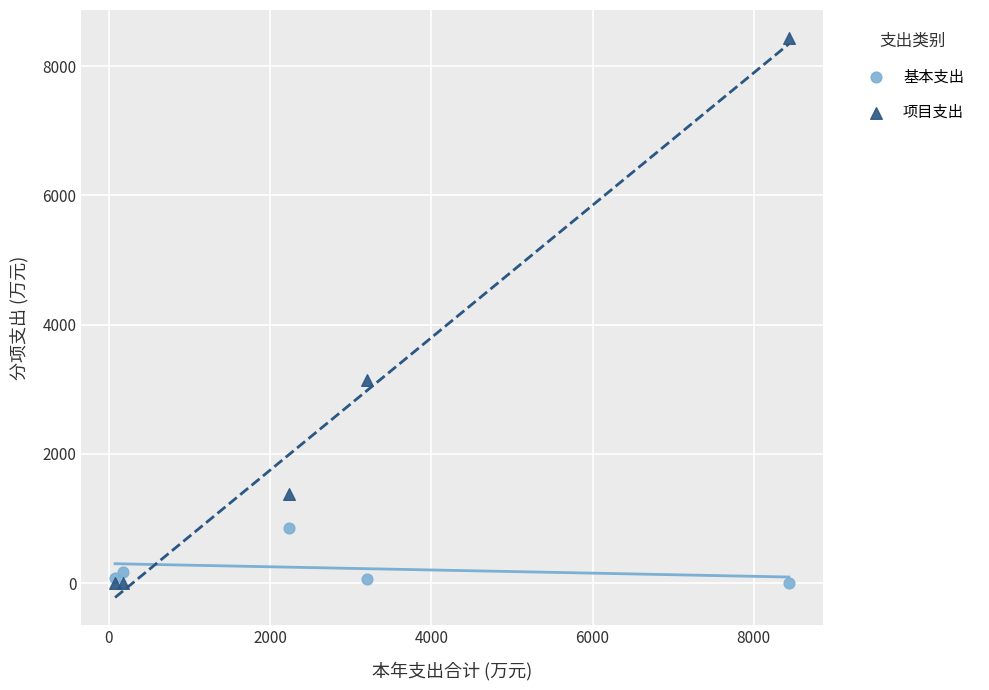

In the 项目支出 series, what Y value is closest to 4217?

3142.8